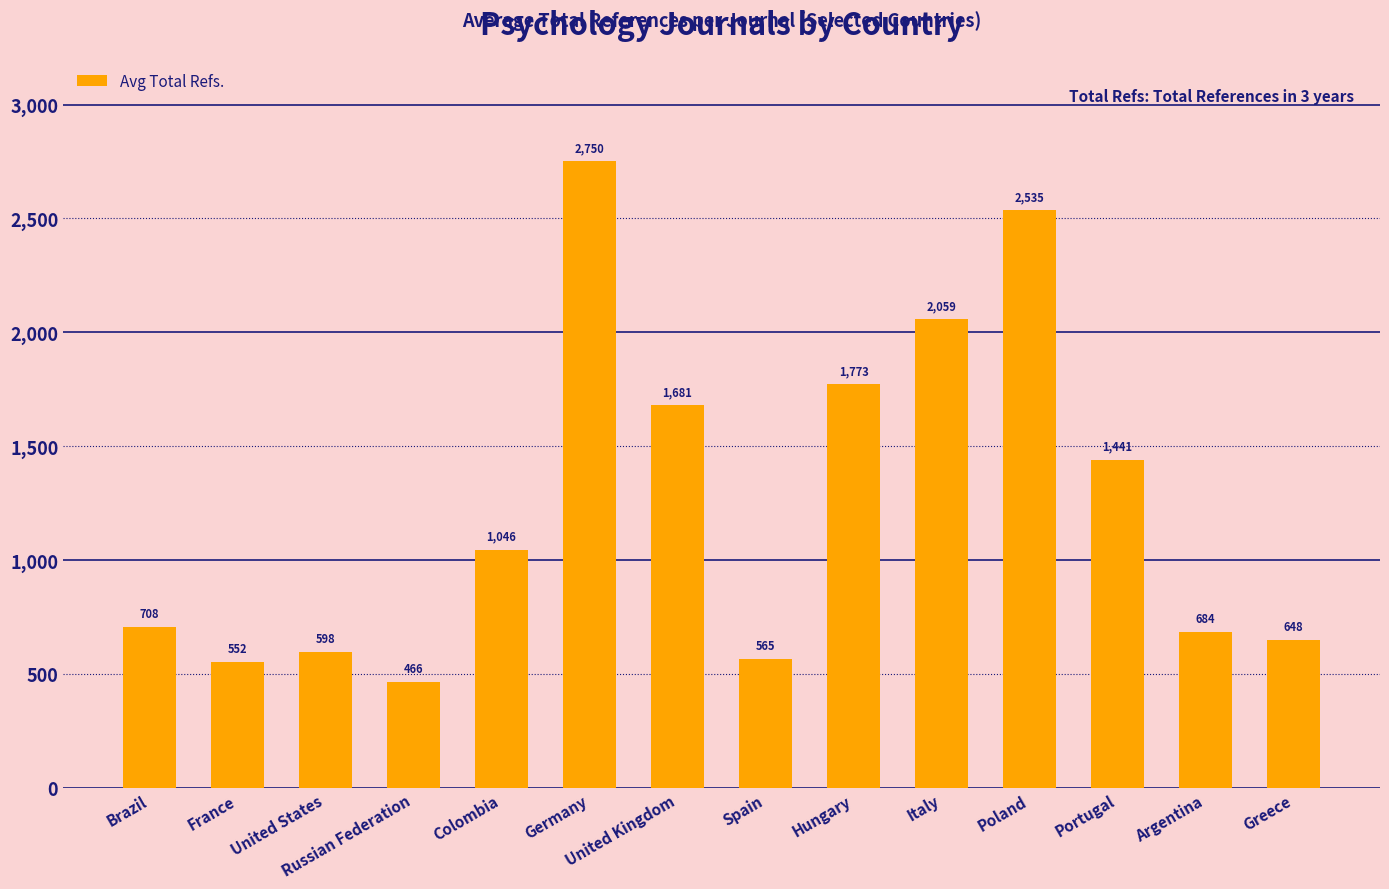

Does the chart contain stacked bars?

No